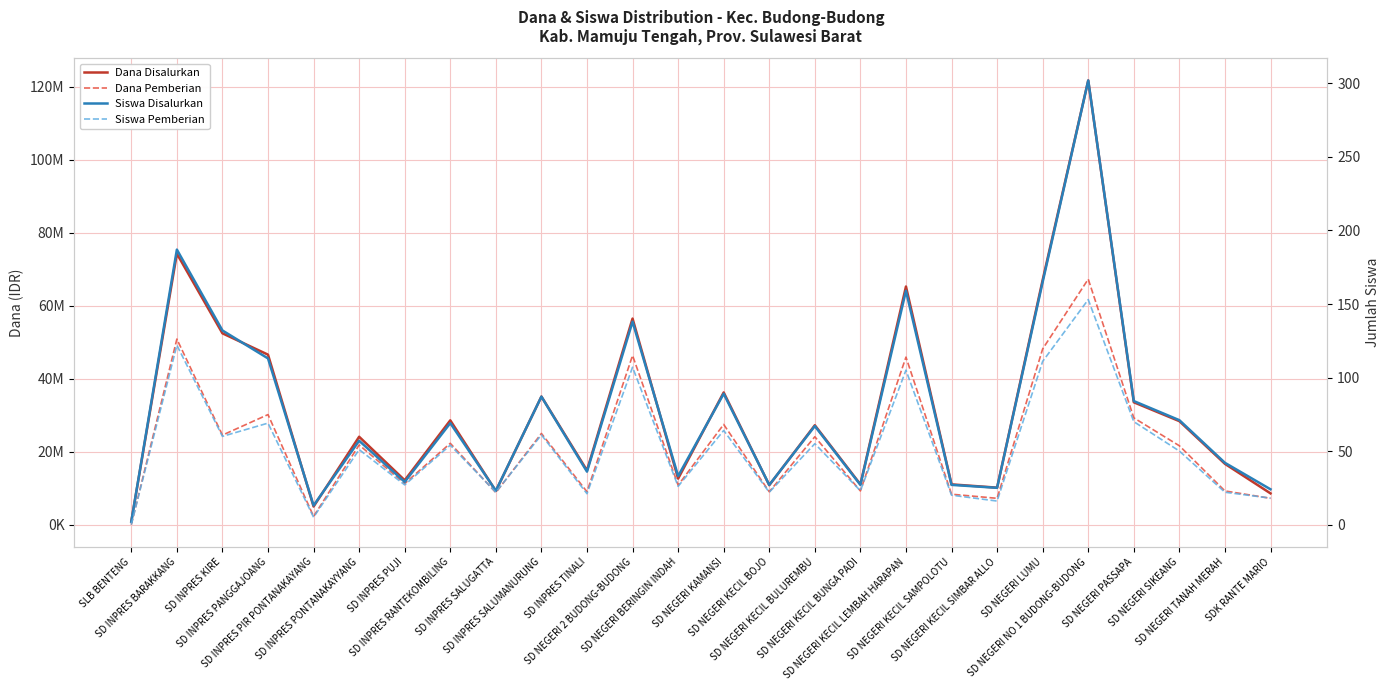

What is the value of the Dana Disalurkan point at the 26th from the left?

8550000